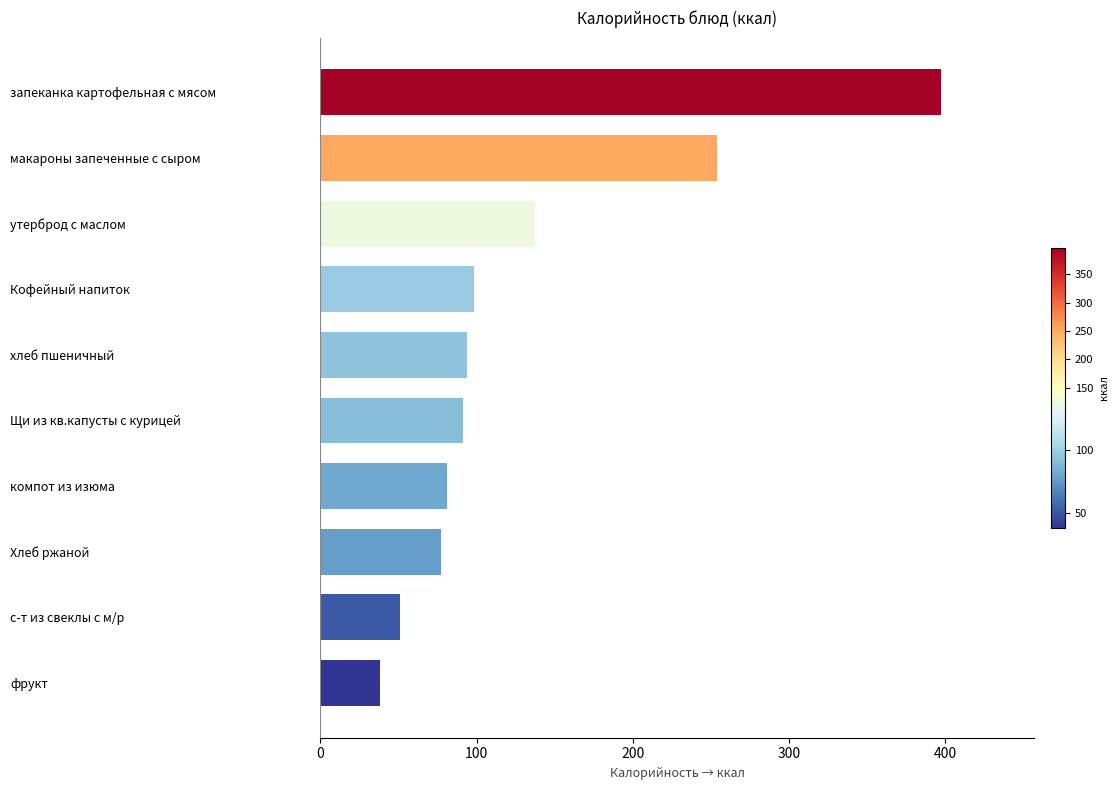

What is the change in value from с-т из свеклы с м/р to фрукт?

-13